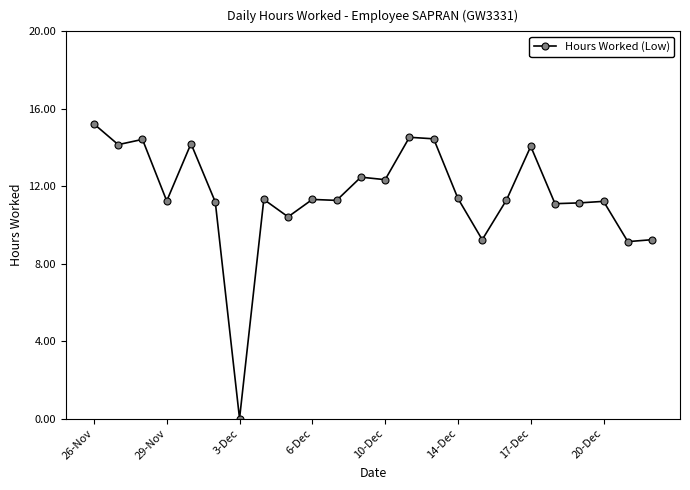

What is the maximum value shown in the chart?

15.2